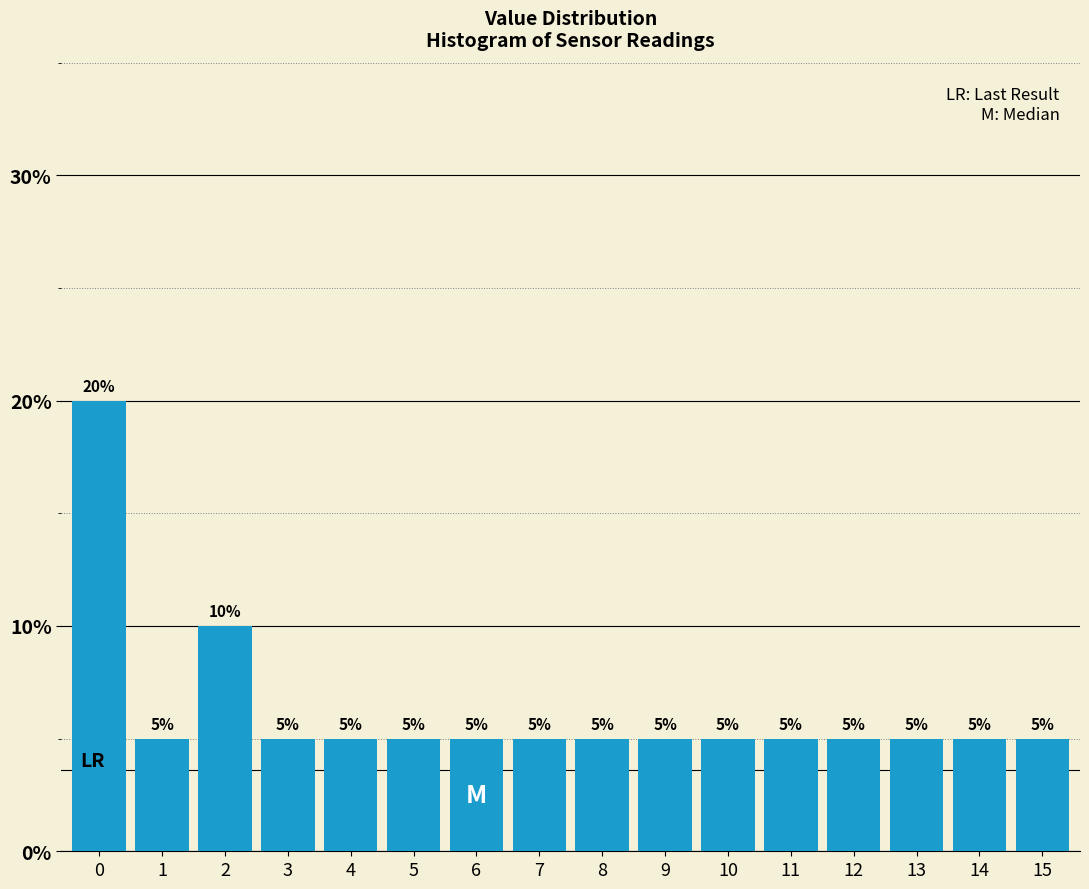

Reading left to right, list all the values displayed in this chart.

20	5	10	5	5	5	5	5	5	5	5	5	5	5	5	5